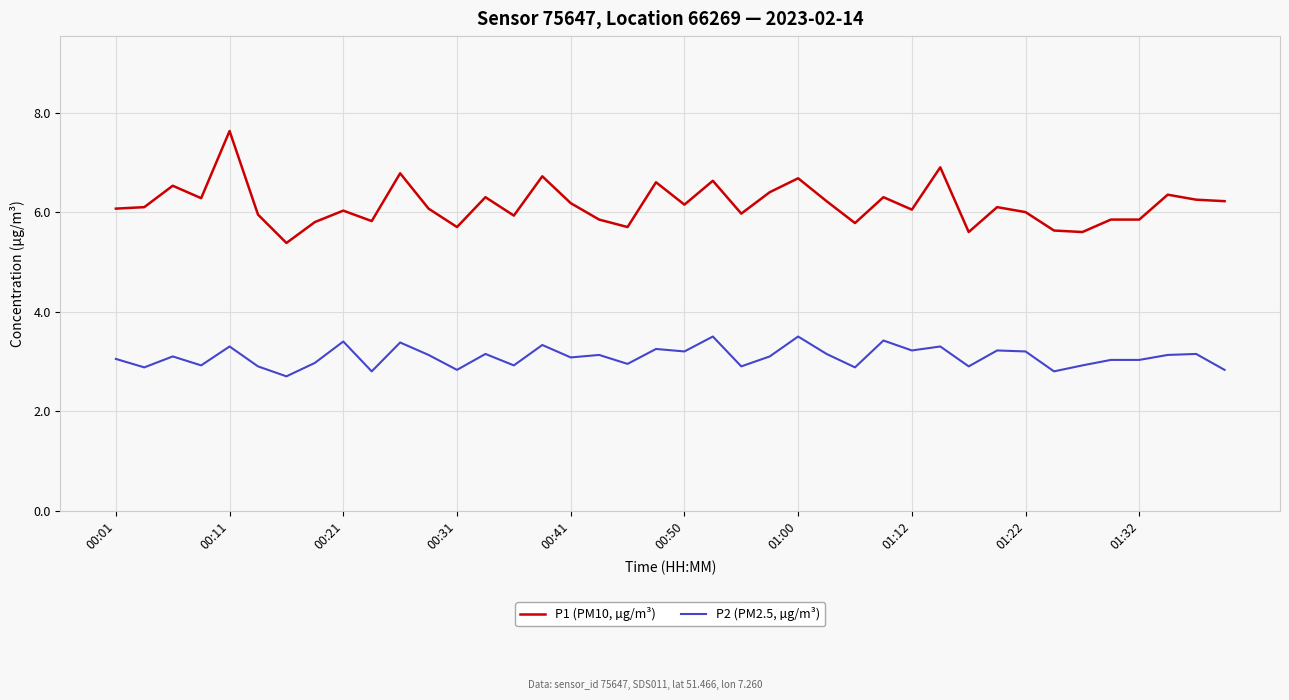

What is the maximum value shown in the chart?

7.6